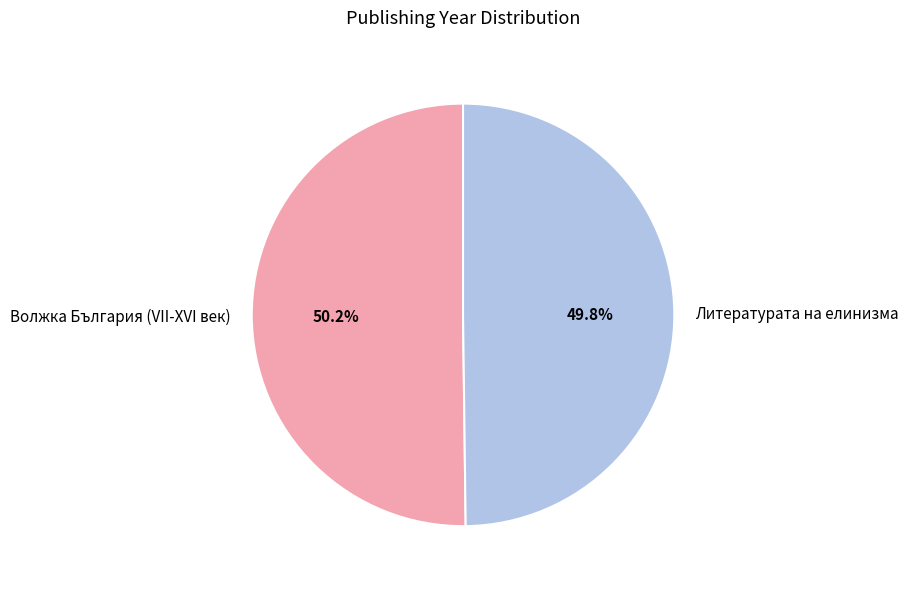

To the nearest percent, what percentage of the pie is Волжка България (VII-XVI век)?

50%